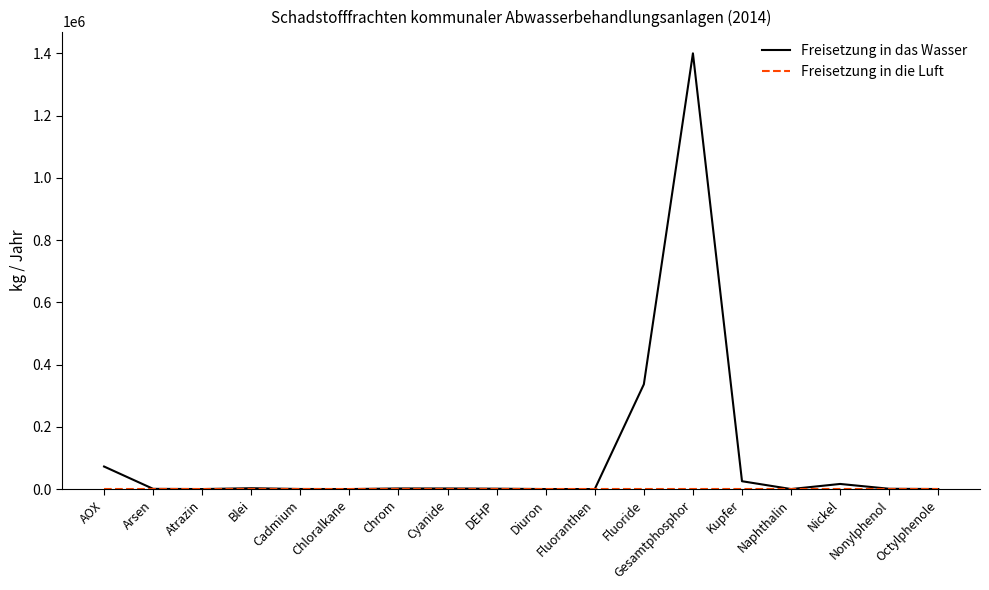

What is the total value across all series at Kupfer?

25178